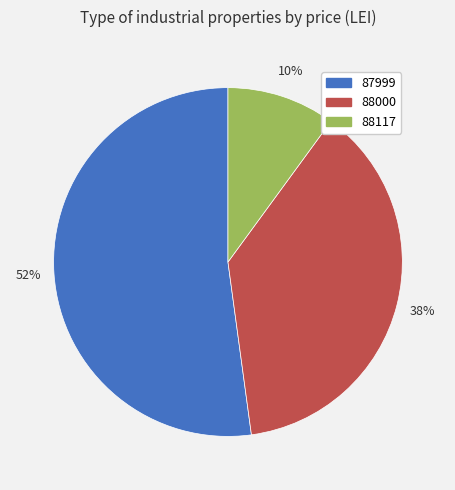

To the nearest percent, what percentage of the pie is 88117?

10%